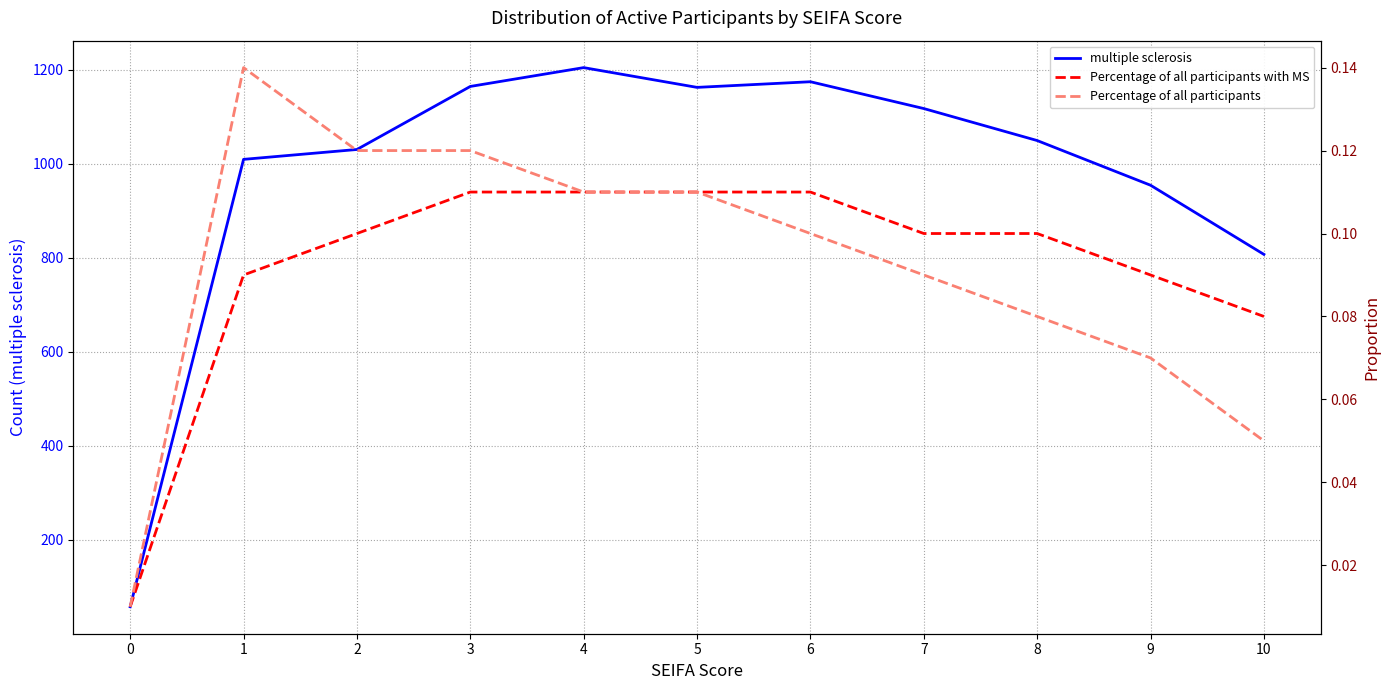

At which category does Percentage of all participants reach its first local peak?

1